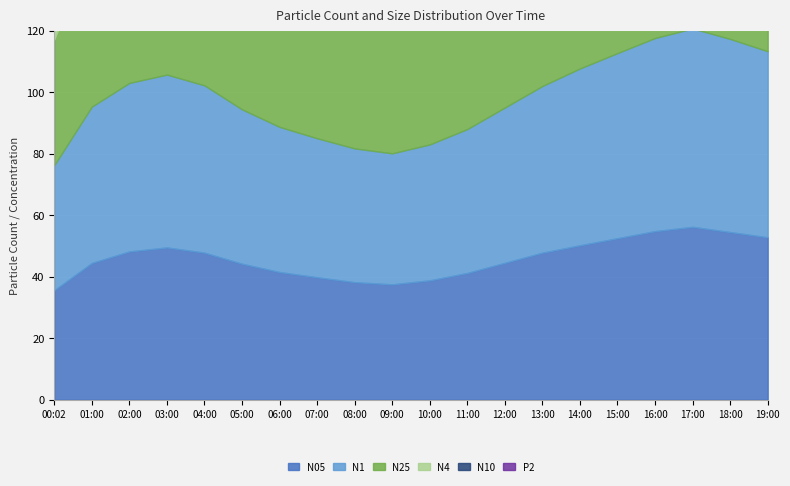

What is the difference between the maximum and second lowest values in the N4 series?

21.9